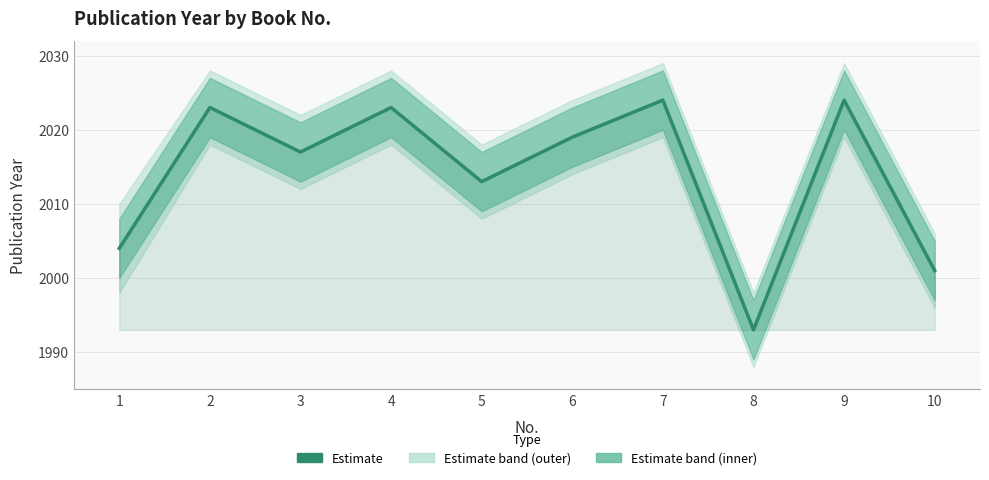

What is the difference between the values at 7 and 1?

20